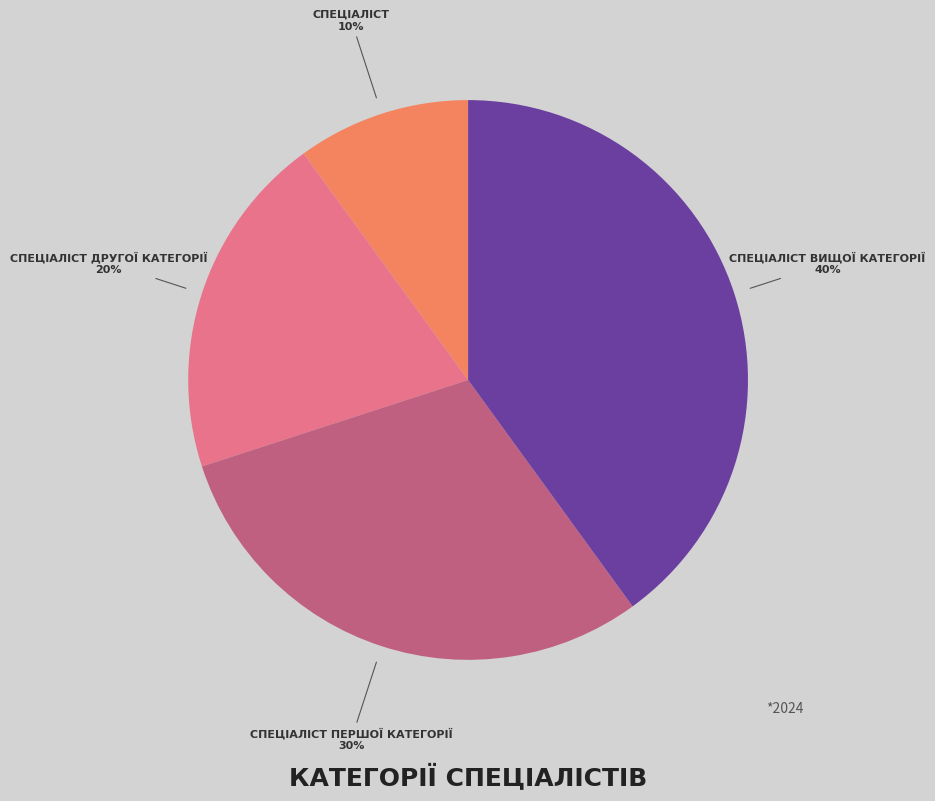

Is there a majority slice in this chart?

No